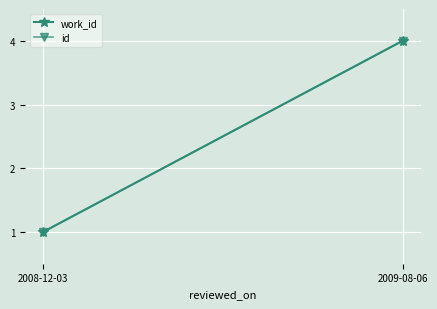

Reading left to right, transcribe all the data shown in this chart.

work_id: 2008-12-03=1	2009-08-06=4
id: 2008-12-03=1	2009-08-06=4